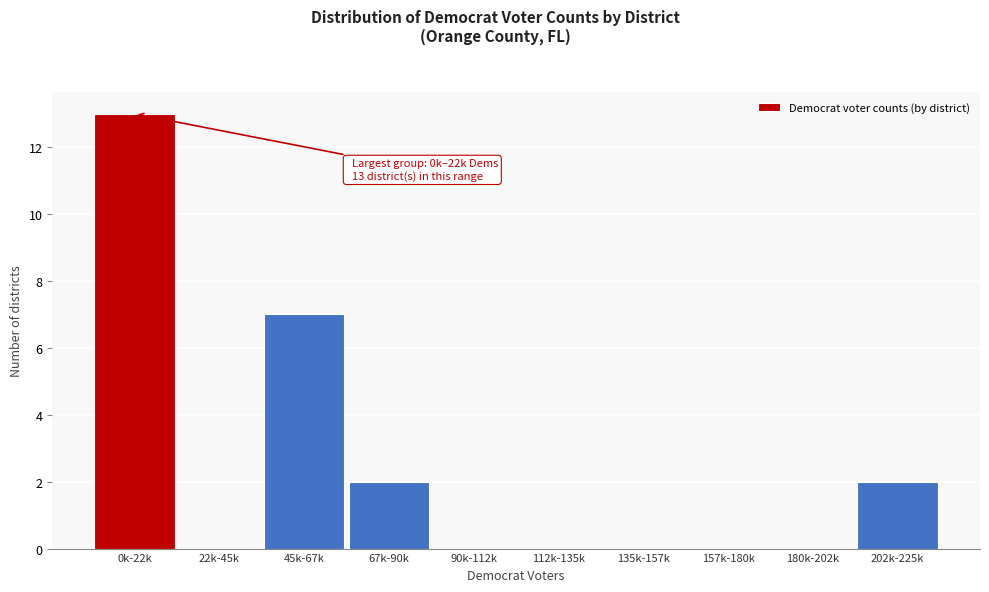

Reading left to right, what are all the values shown in this chart?

0k-22k=13	22k-45k=0	45k-67k=7	67k-90k=2	90k-112k=0	112k-135k=0	135k-157k=0	157k-180k=0	180k-202k=0	202k-225k=2